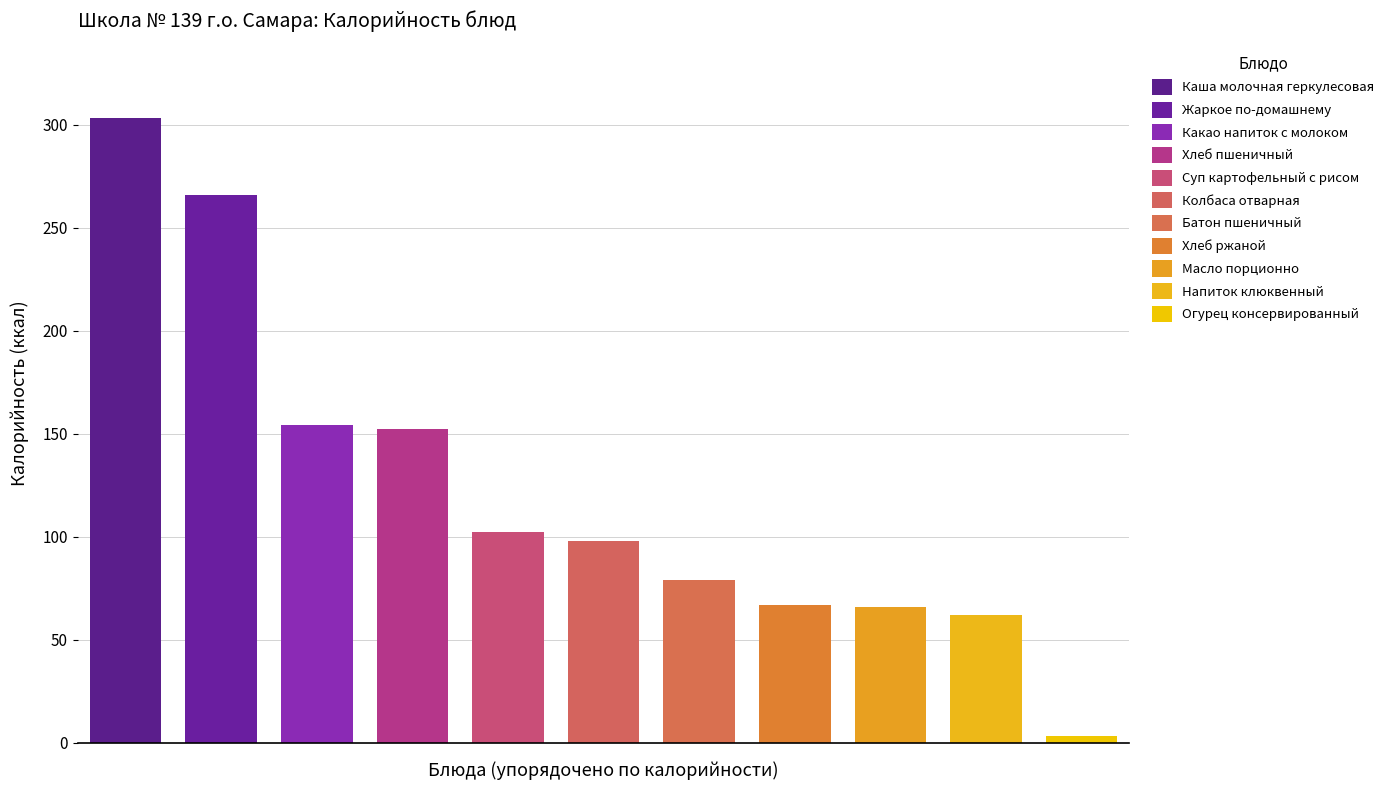

Which label corresponds to the largest value in the chart?

Каша молочная геркулесовая